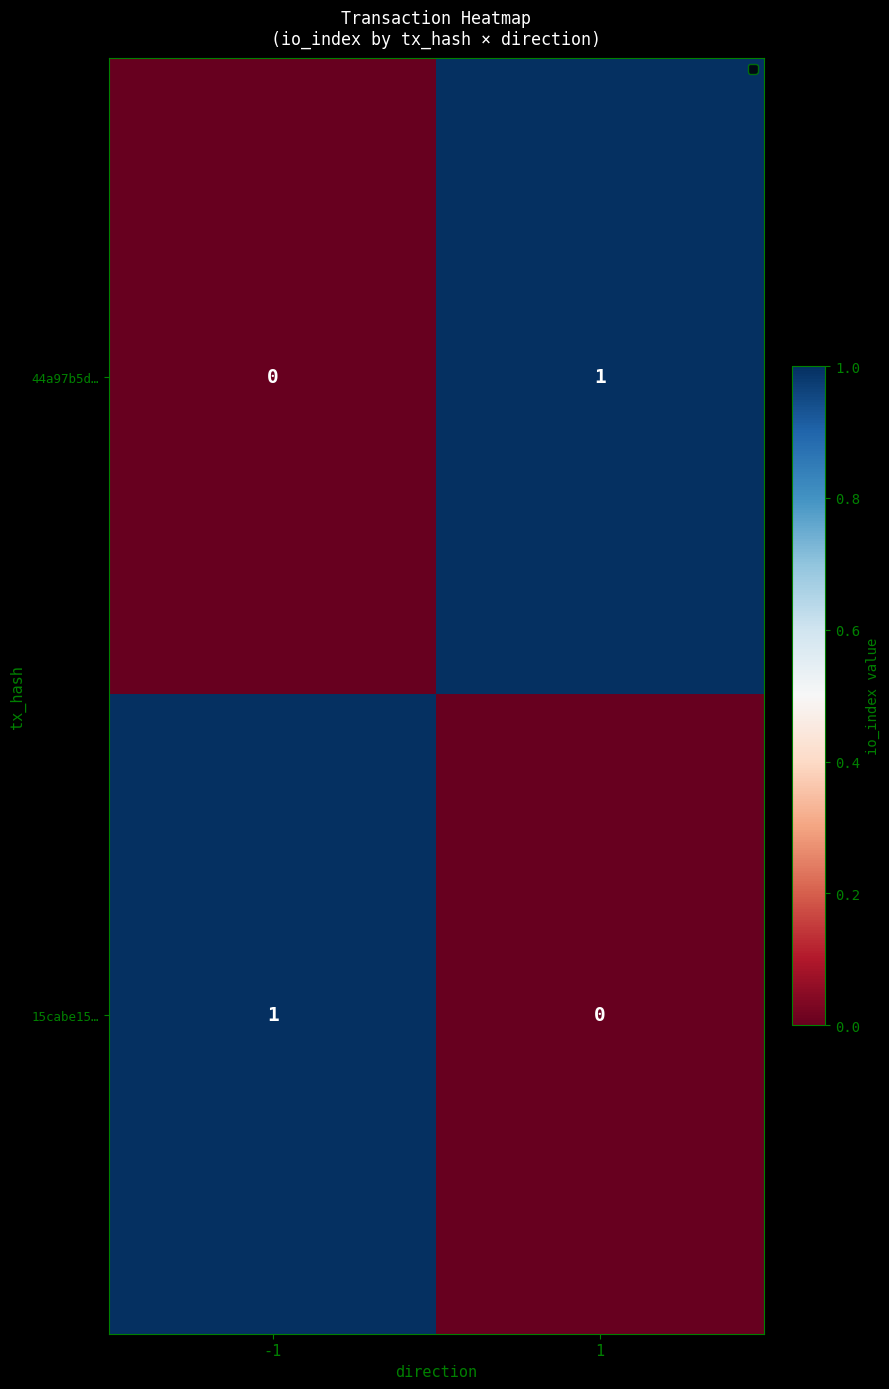

At 1, list the series in order from smallest to largest.

15cabe15…, 44a97b5d…